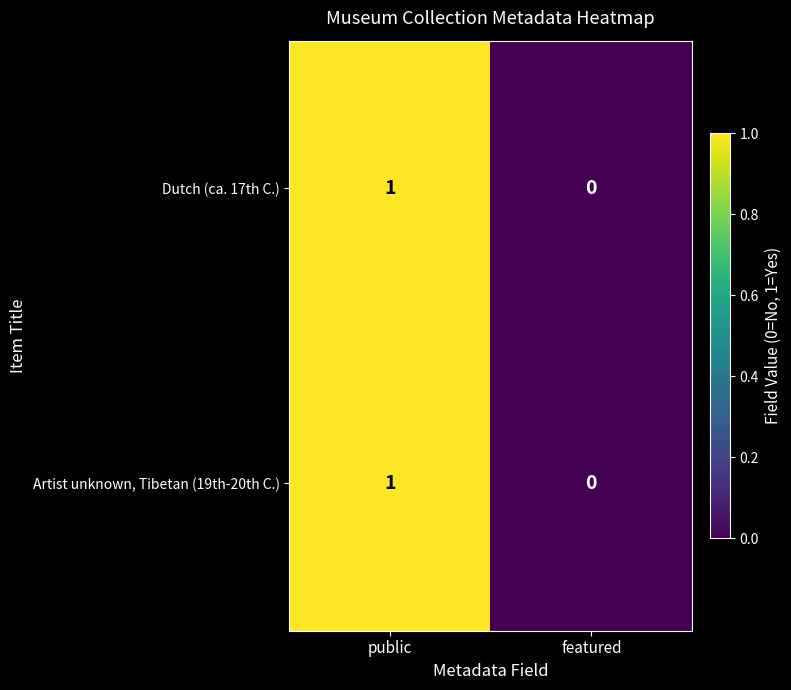

At which category is the sum across all series the highest?

public